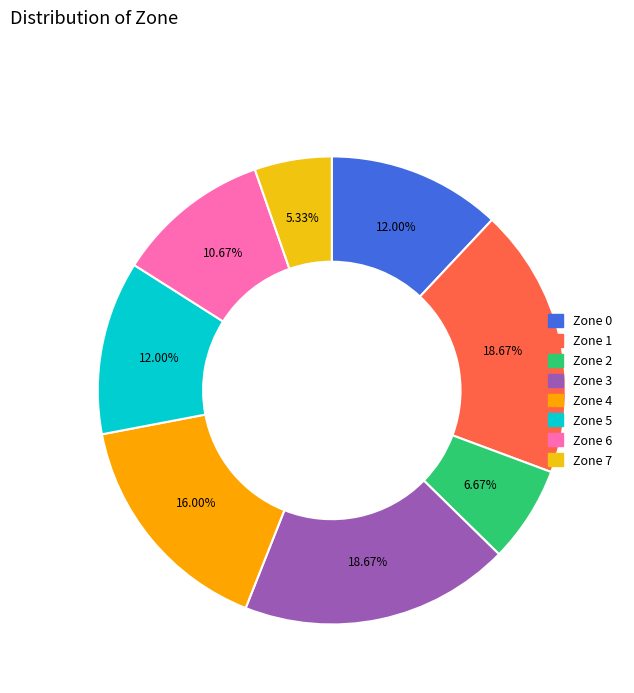

How many segments does this pie chart have?

8